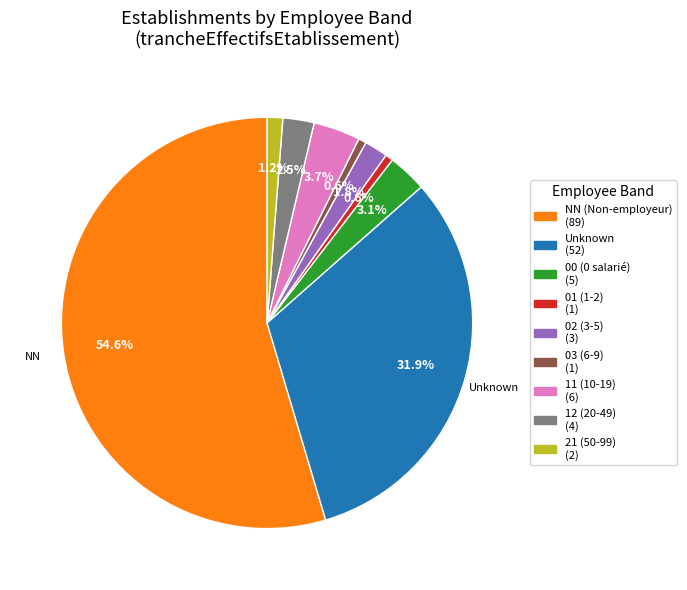

Is there any slice that represents more than half of the pie?

Yes